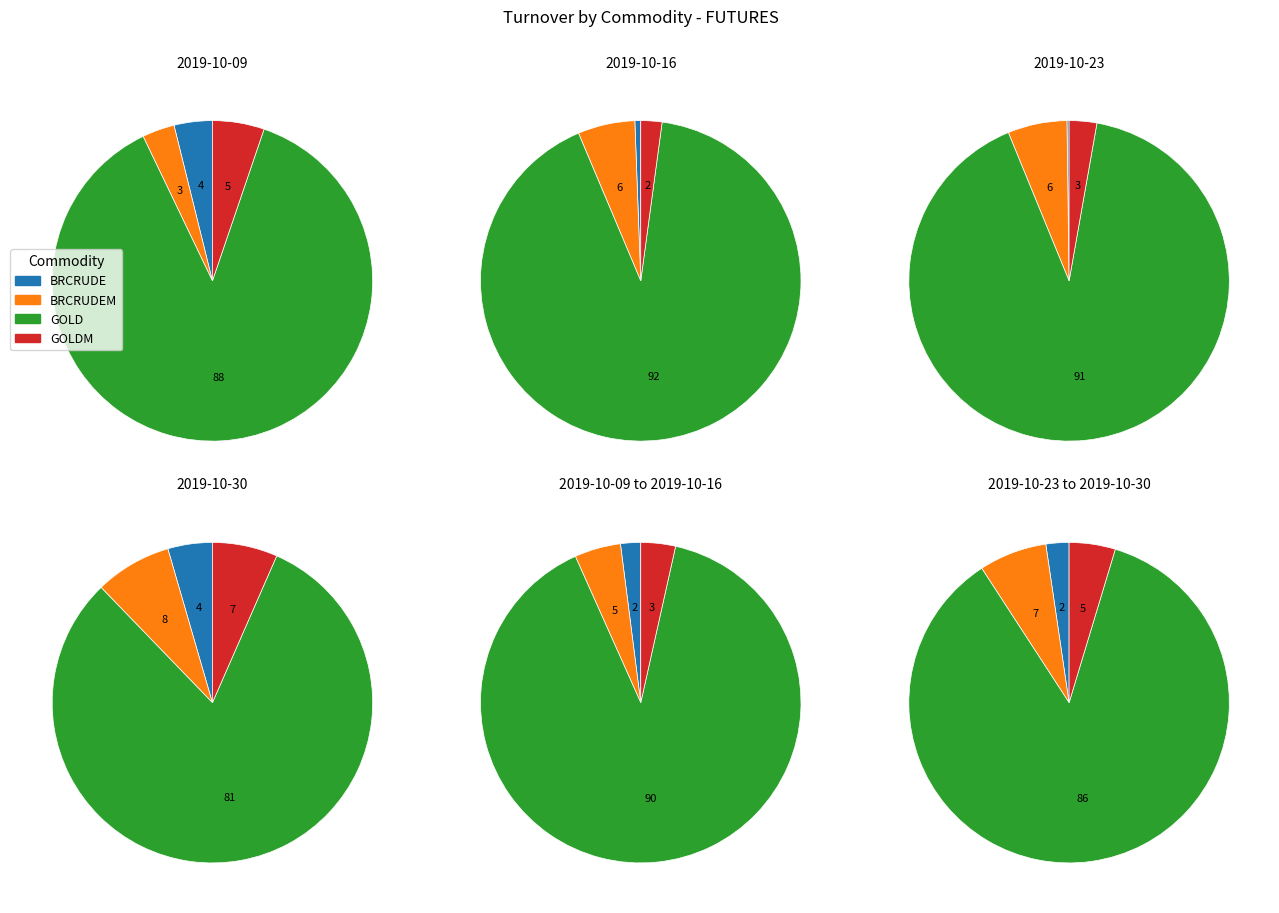

Count the number of slices in the pie.

4